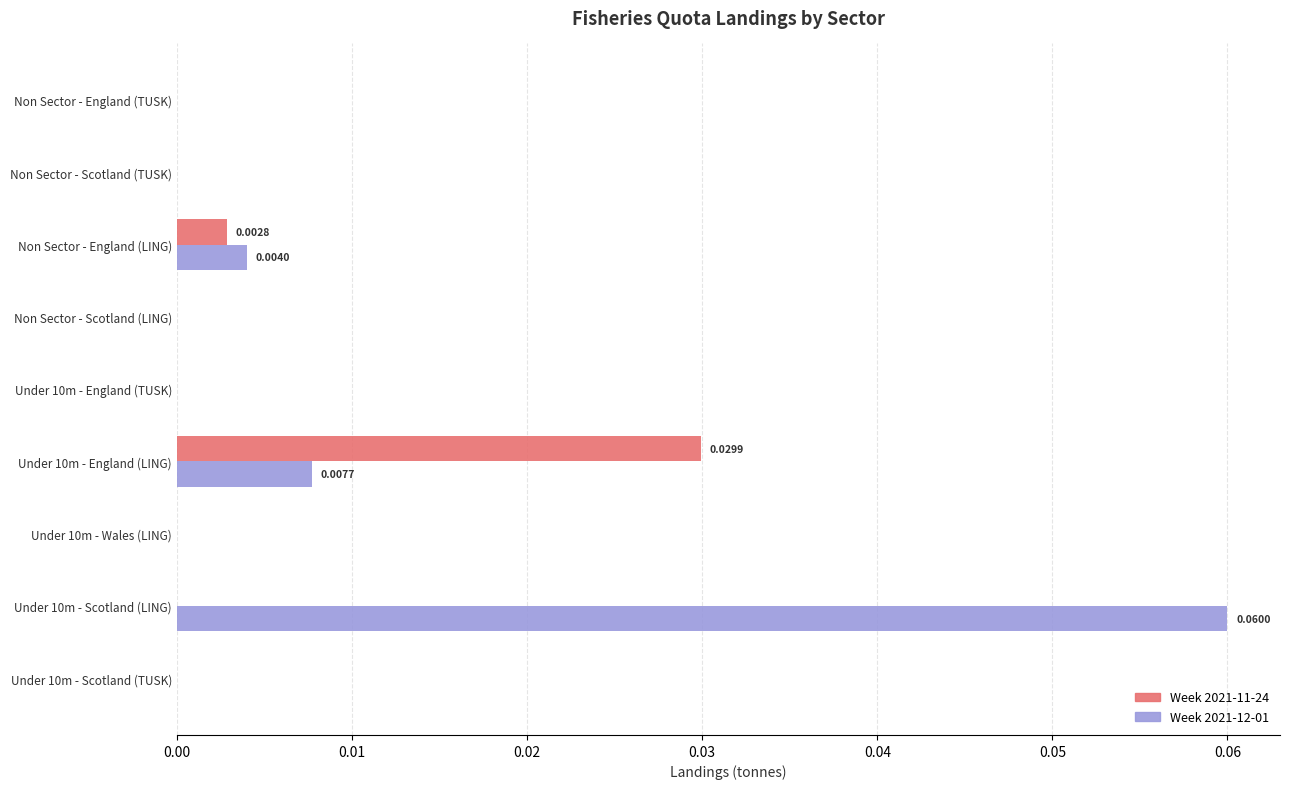

At which category is the sum across all series the highest?

Under 10m - Scotland (LING)